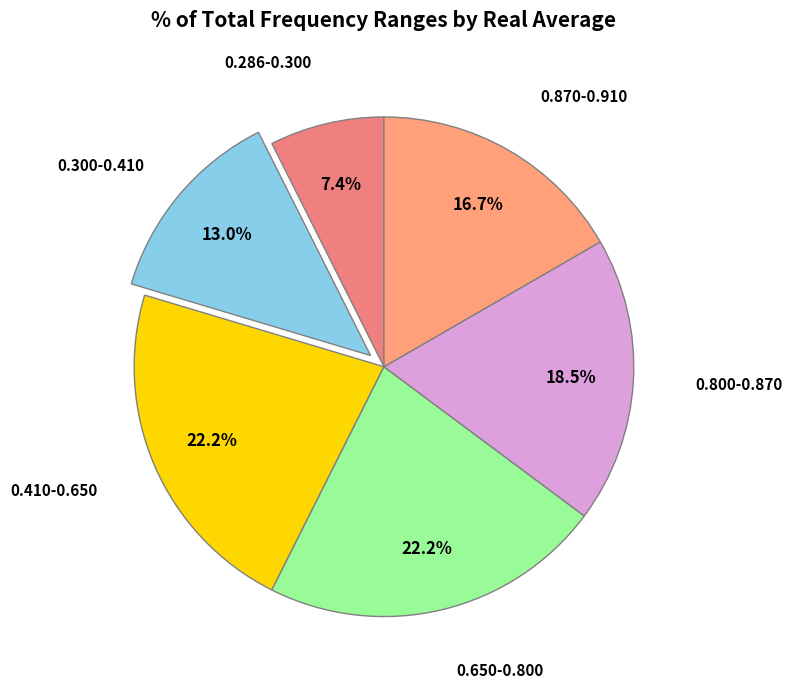

How many segments does this pie chart have?

6